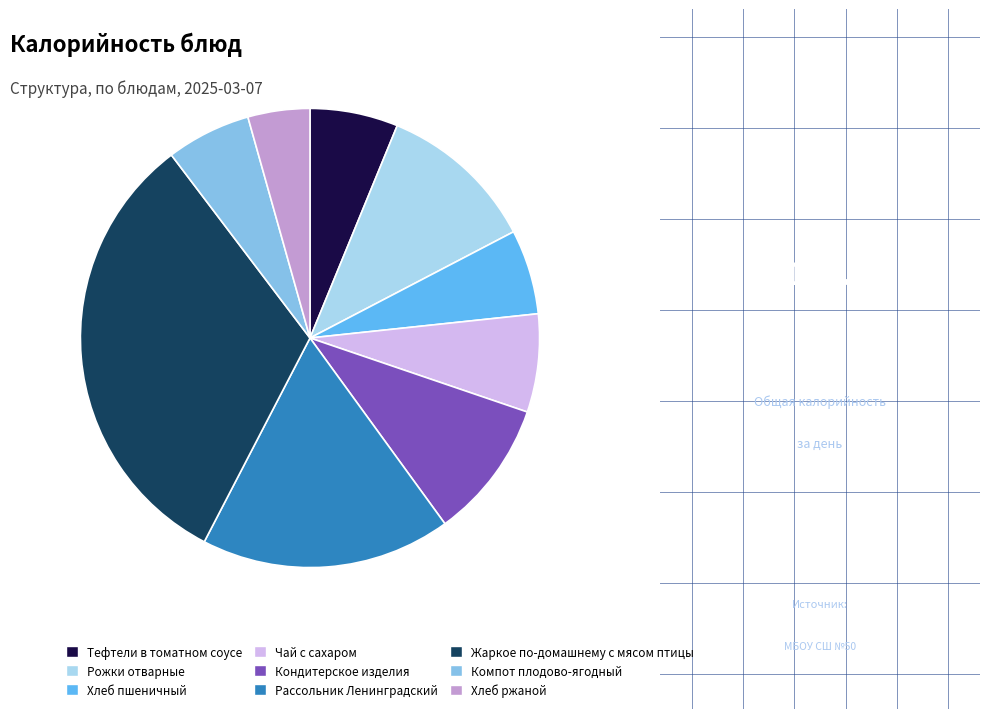

What is the ratio of the value at Компот плодово-ягодный to the value at Кондитерское изделия?

0.6